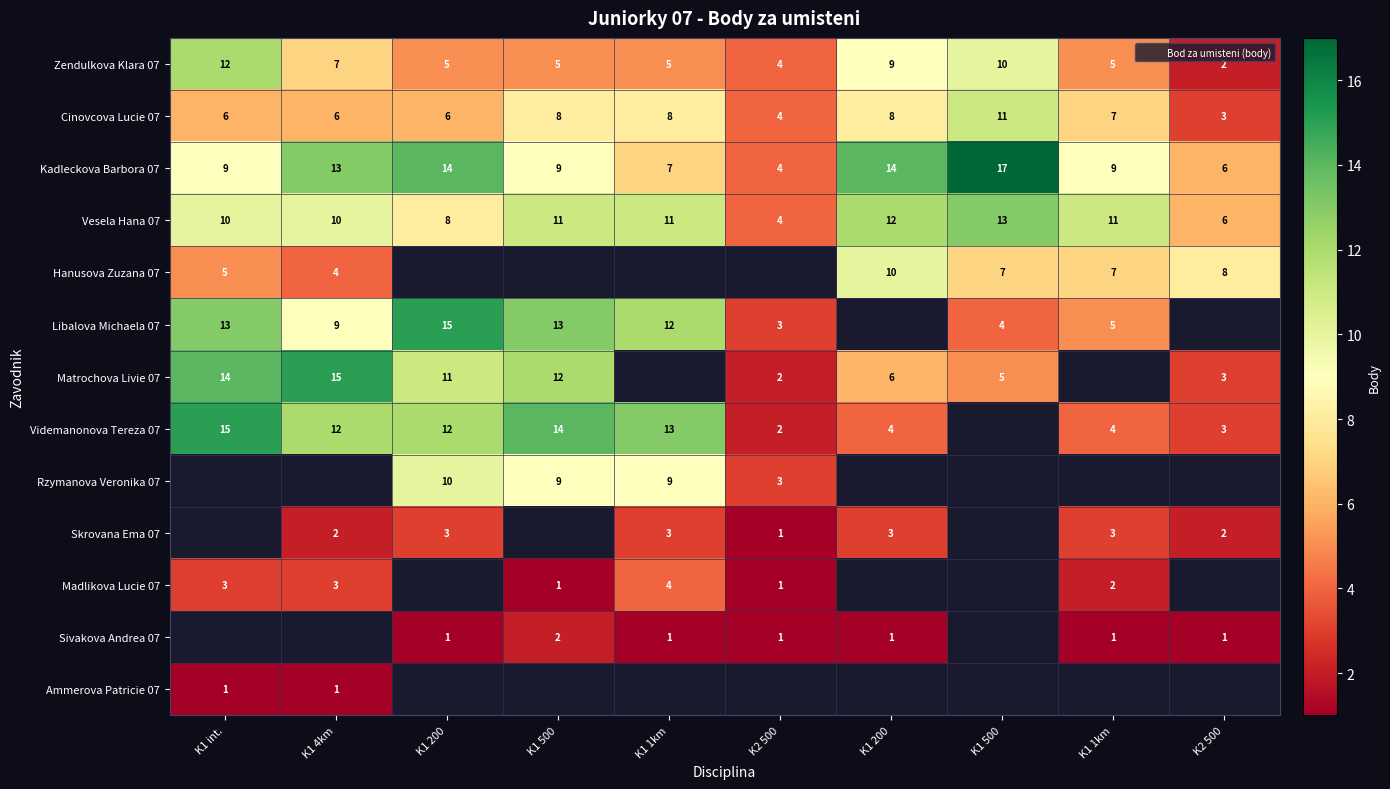

How many values in the Libalova Michaela 07 series exceed 13?

1